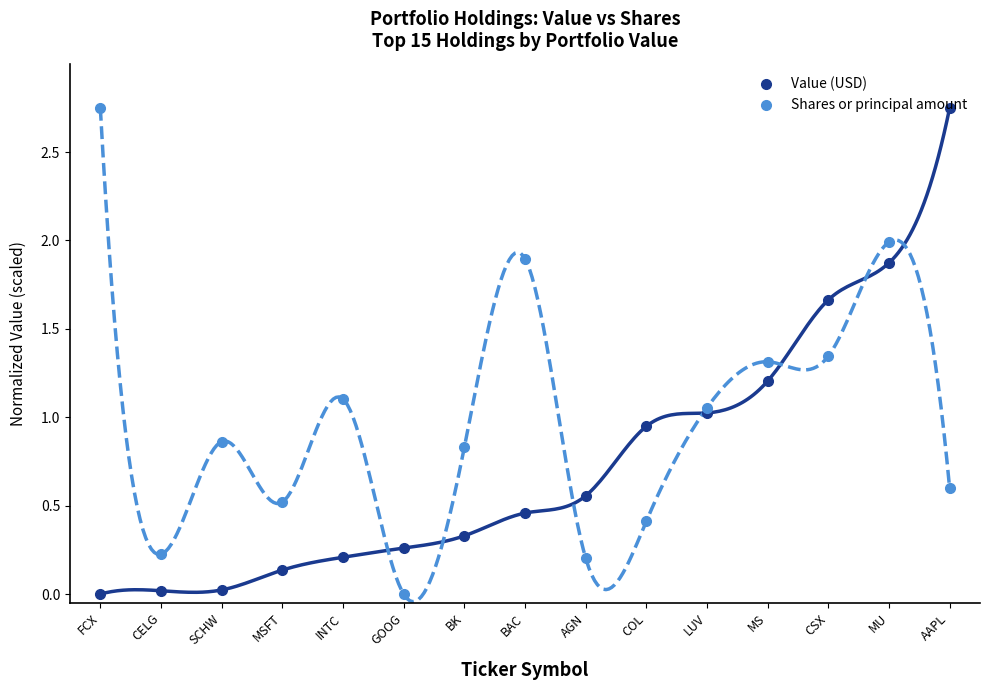

What are all the series names shown in the legend?

Value (USD), Shares or principal amount